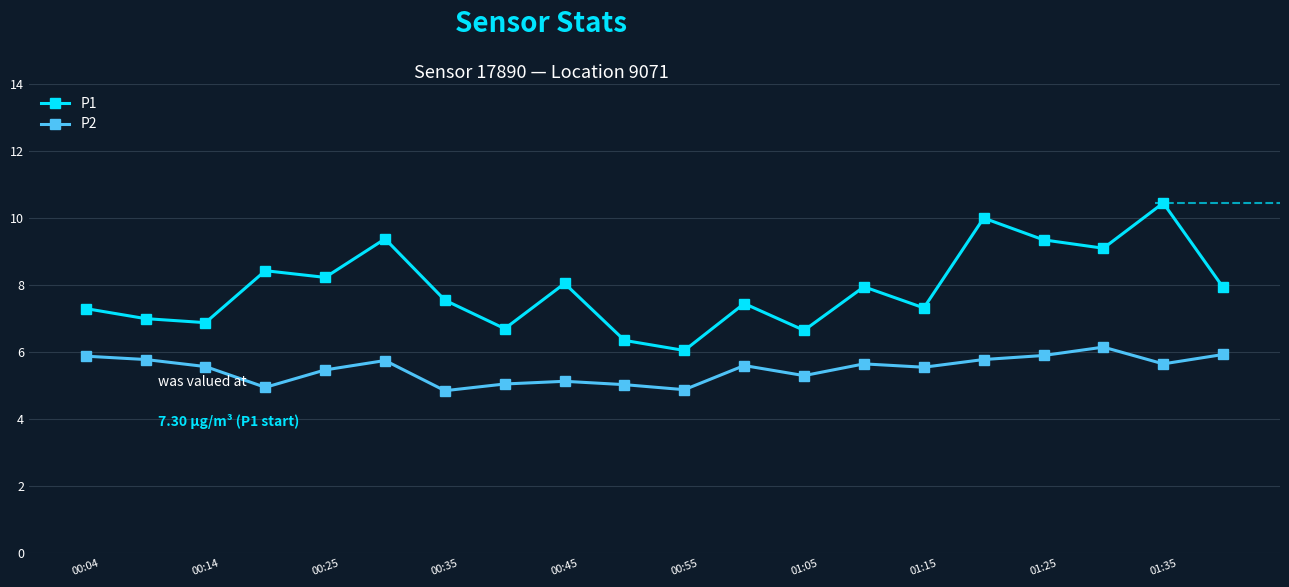

True or false: P2 and P1 cross at least once.

False